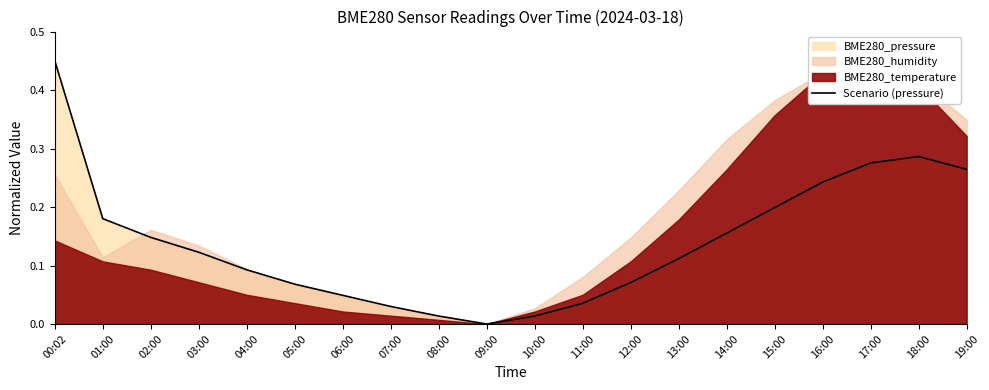

True or false: there are more than 1 points higher than both neighbors.

False